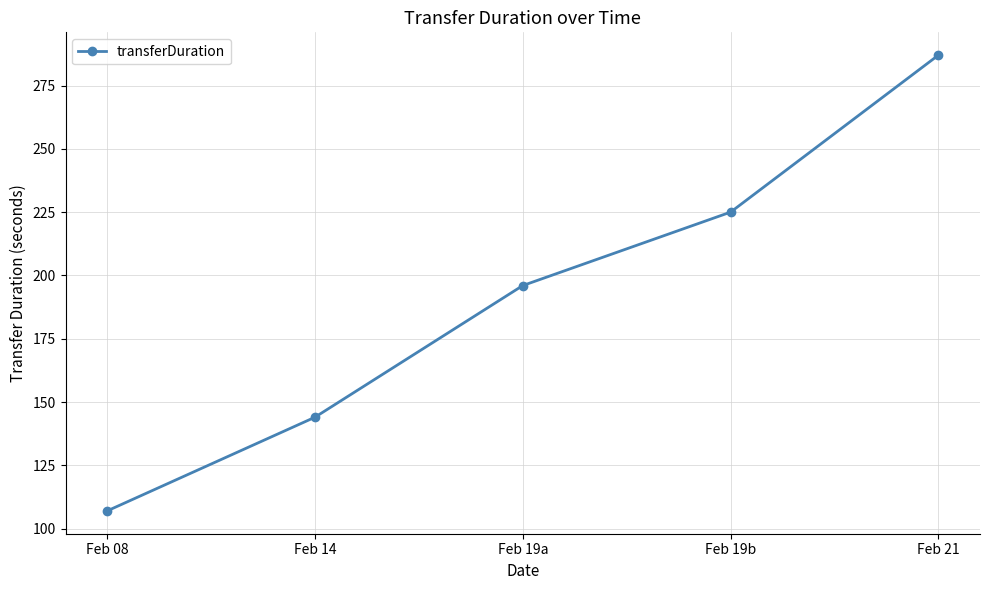

The chart shows a value of 315 at Feb 19b. True or false?

False